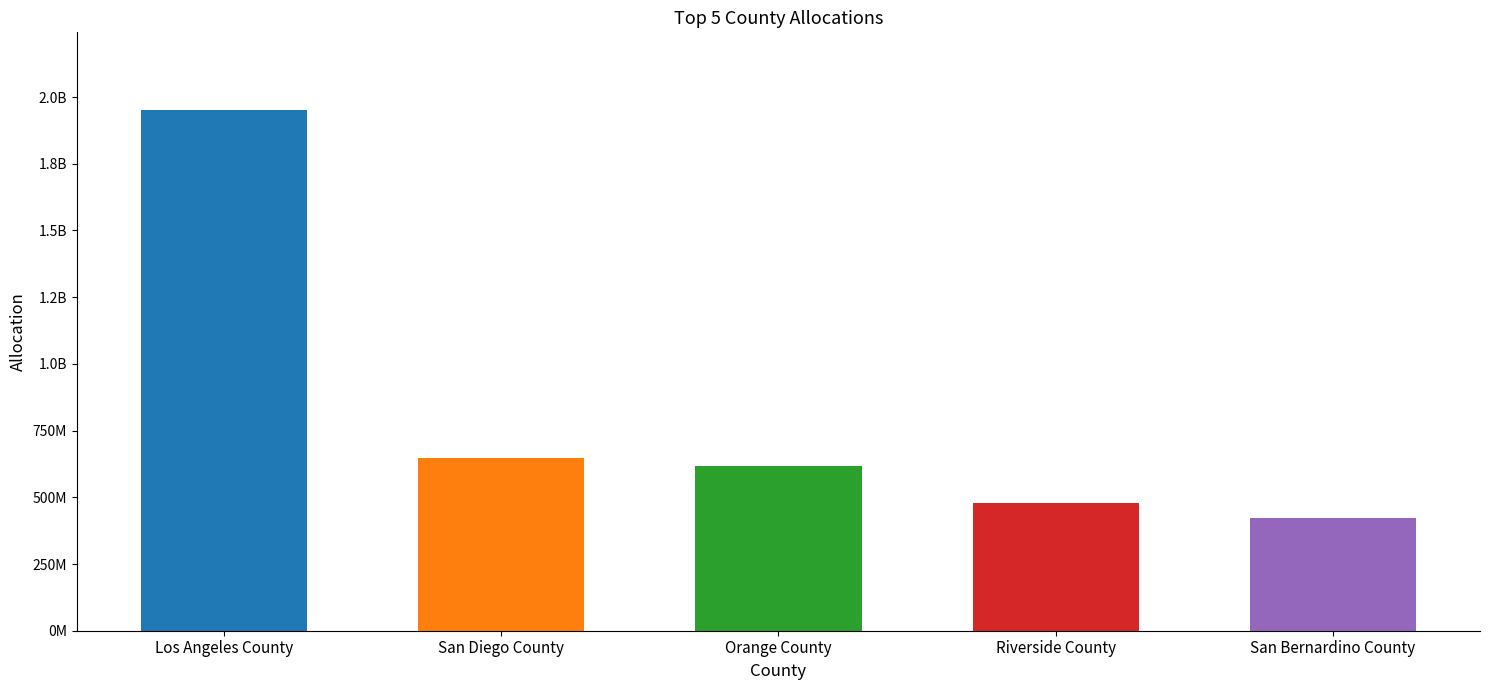

List the labels in order of value, largest first.

Los Angeles County, San Diego County, Orange County, Riverside County, San Bernardino County